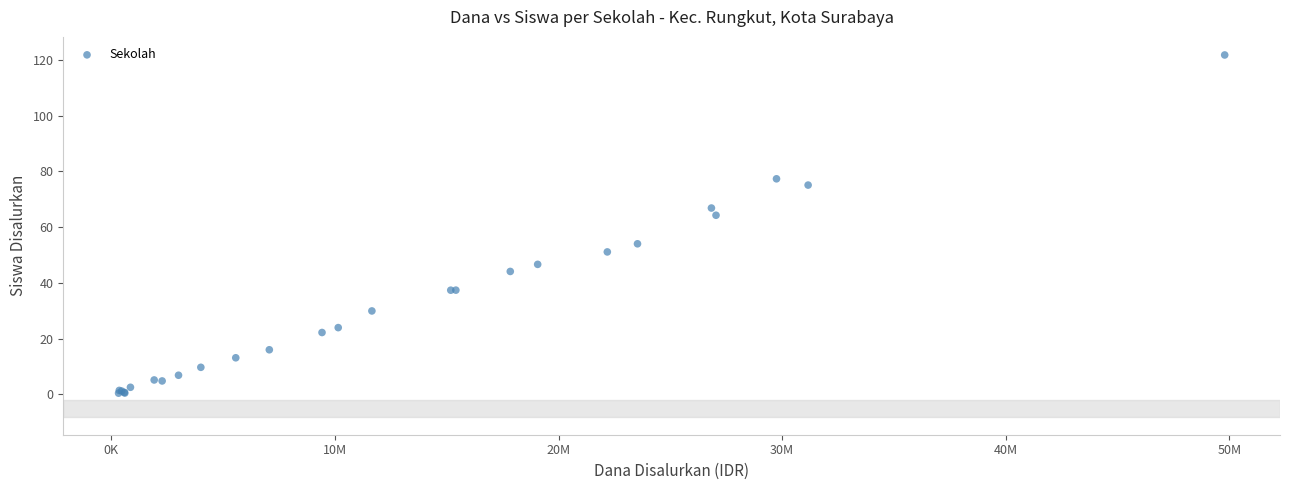

What Y value in the scatter plot is closest to 61?

64.3